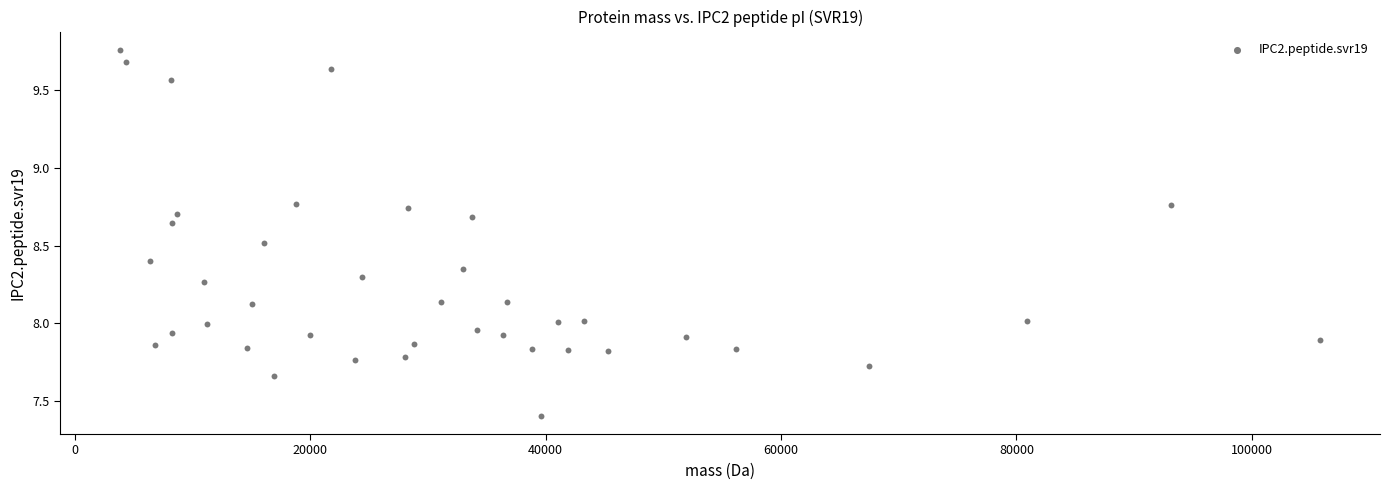

What is the range of Y values (max minus min)?

2.4